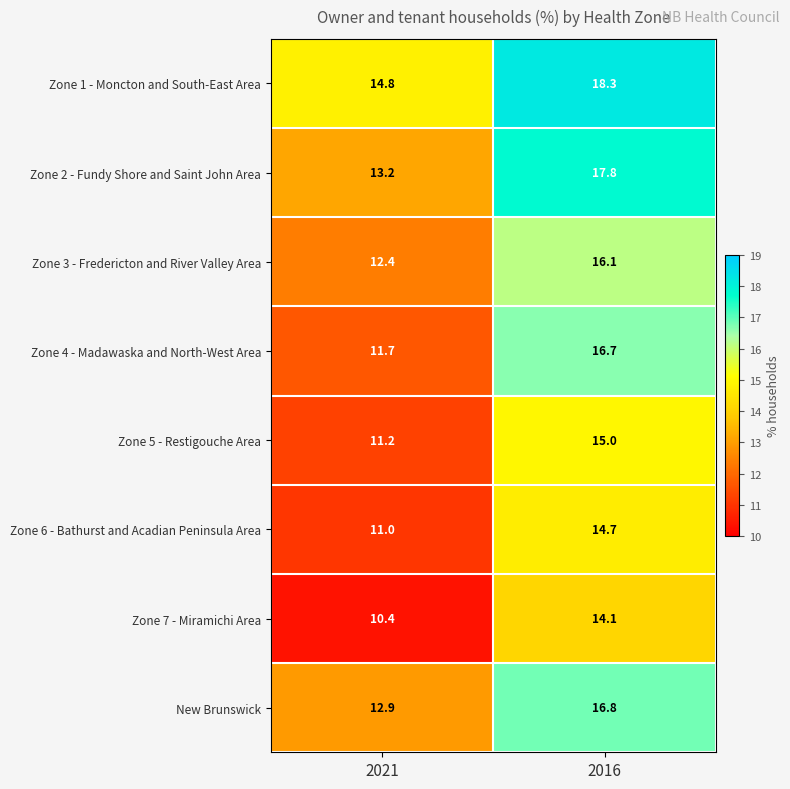

Which category has the highest value across all series?

2016